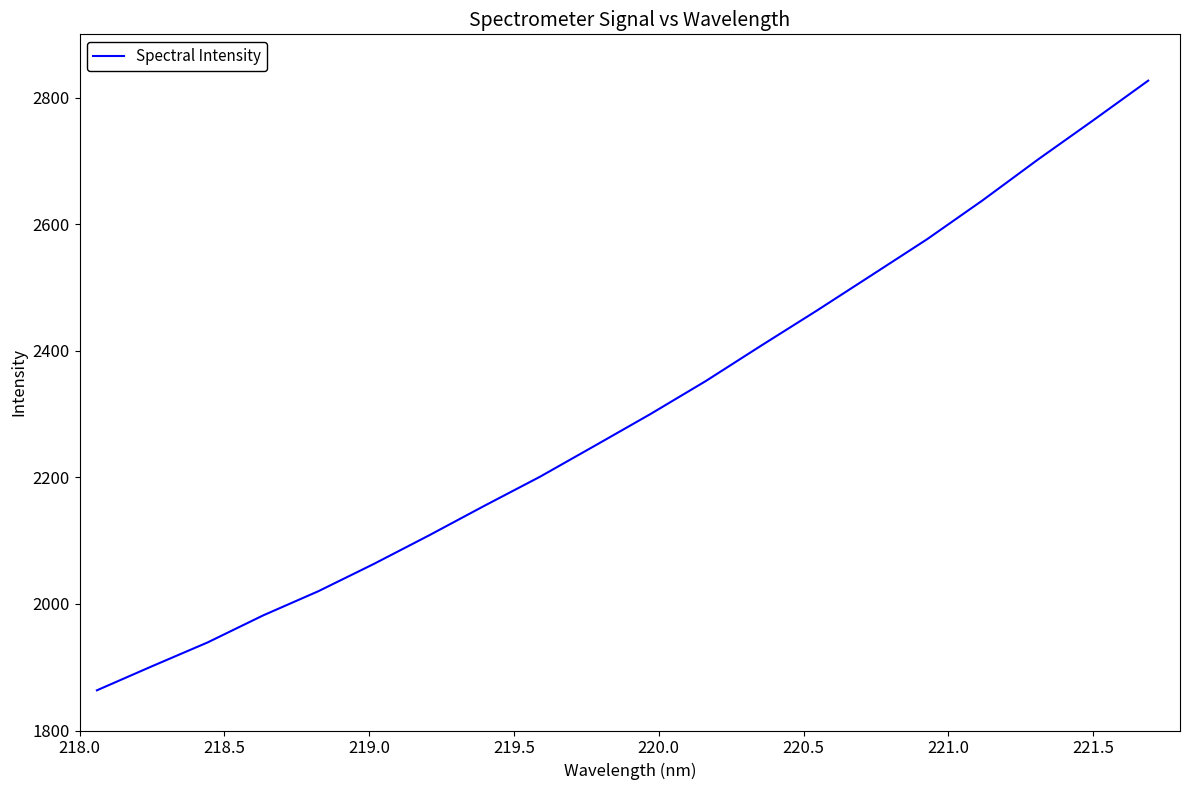

Does the chart display data point markers on the line(s)?

No